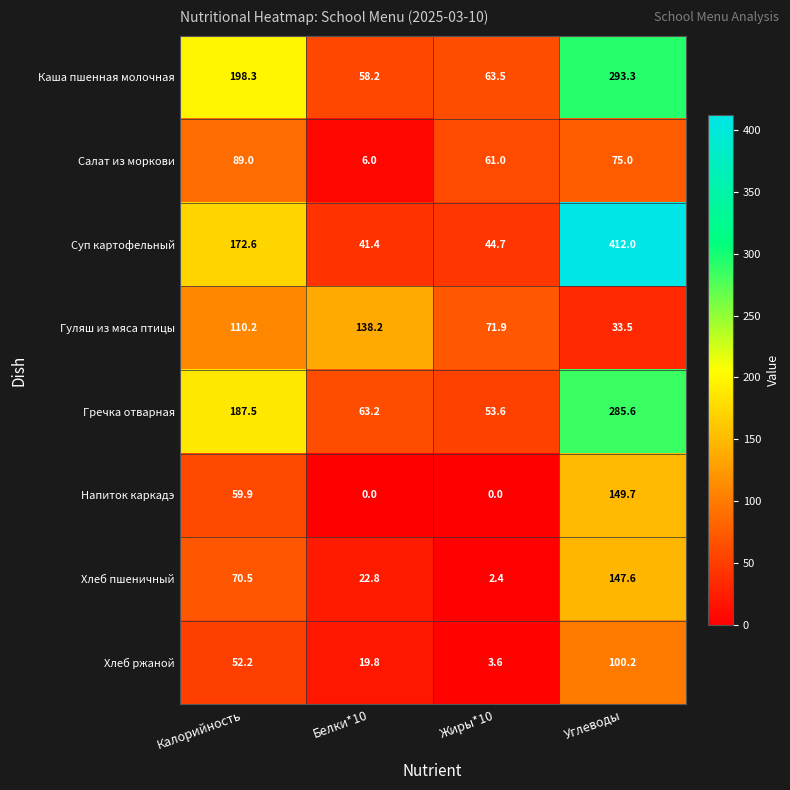

Rank the series at Углеводы from lowest to highest value.

Гуляш из мяса птицы, Салат из моркови, Хлеб ржаной, Хлеб пшеничный, Напиток каркадэ, Гречка отварная, Каша пшенная молочная, Суп картофельный